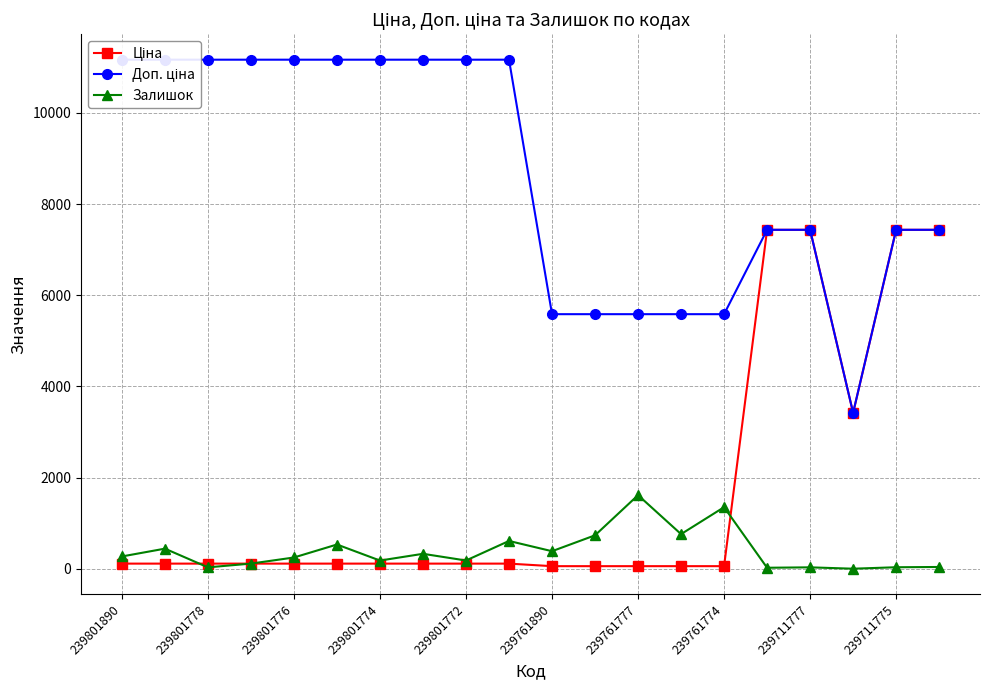

What is the value of the Залишок point at the 4th from the left?

112.0